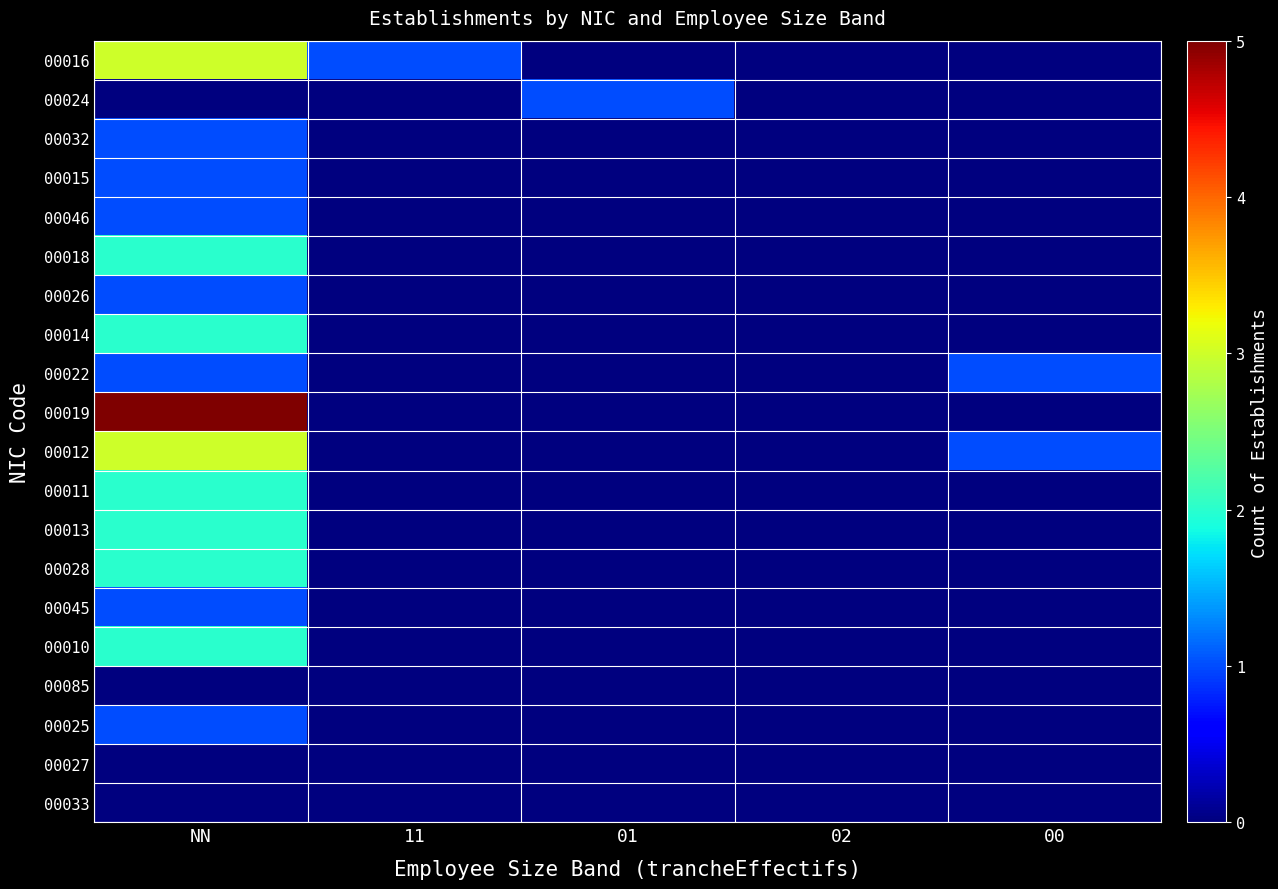

Which has a higher value, 11 or 00?

11